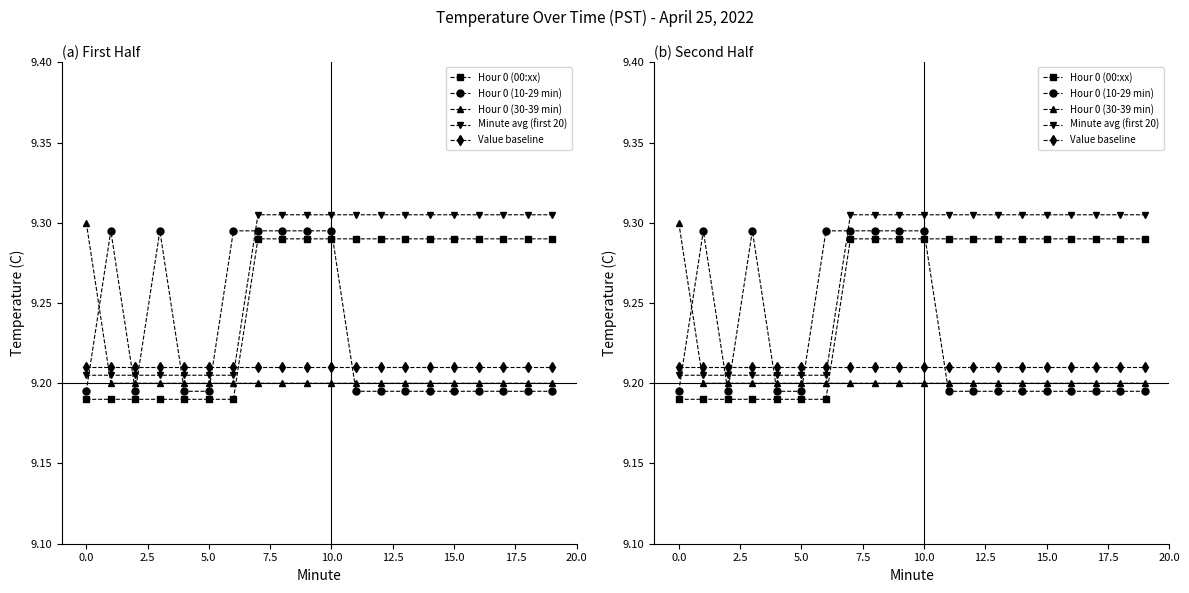

Does the chart display data point markers on the line(s)?

Yes